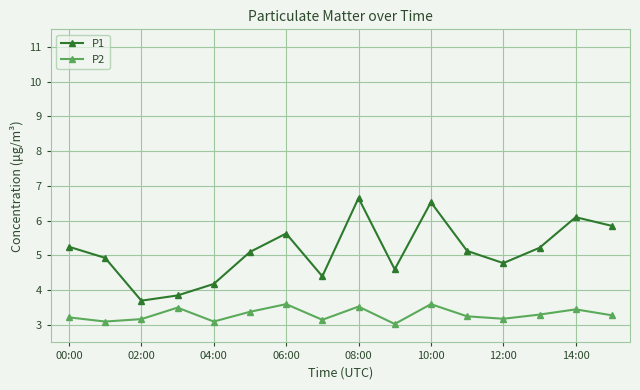

How many interior local peaks does the P1 series have?

4